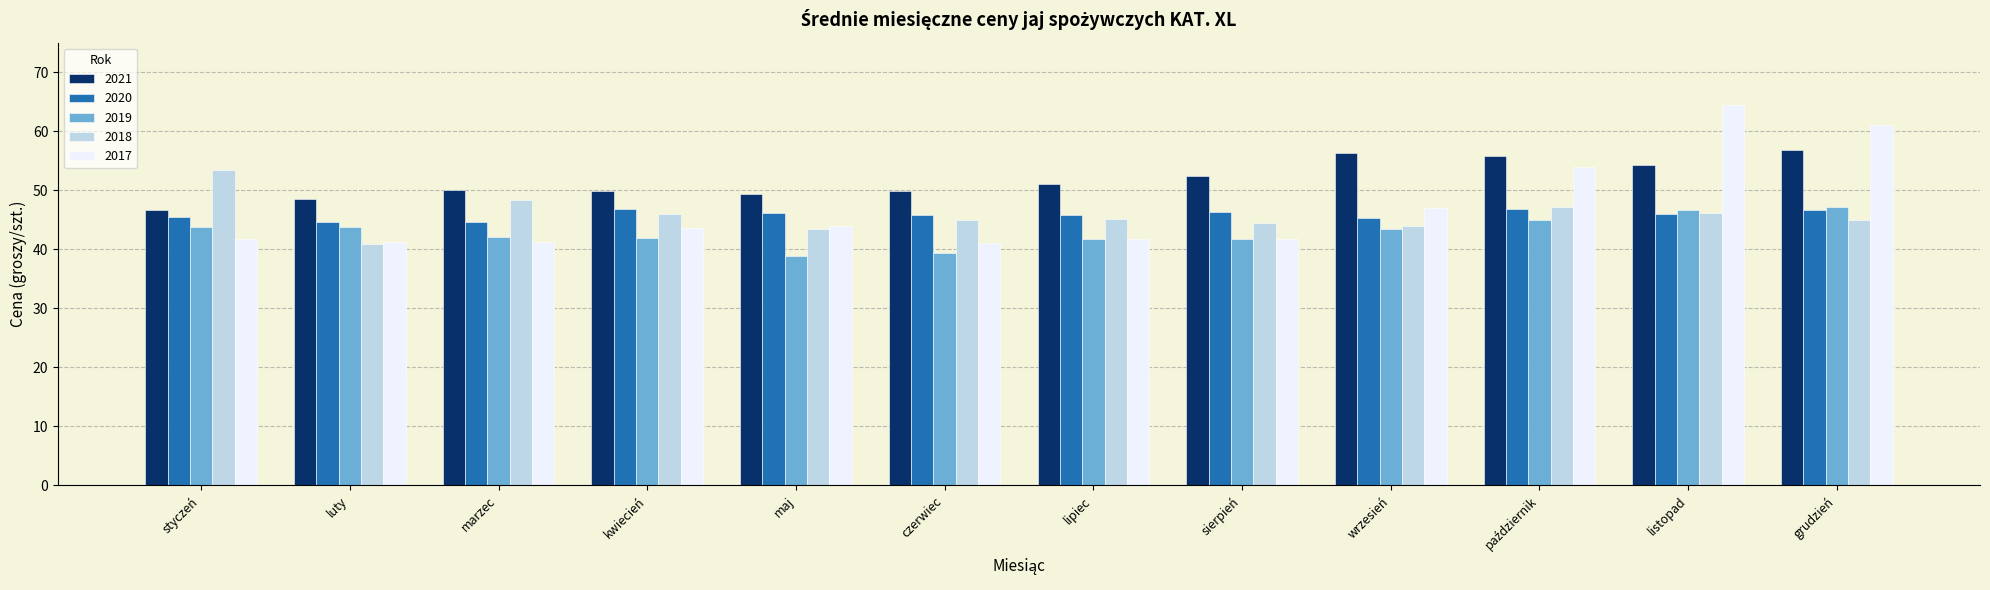

Which series has the widest spread of values?

2017